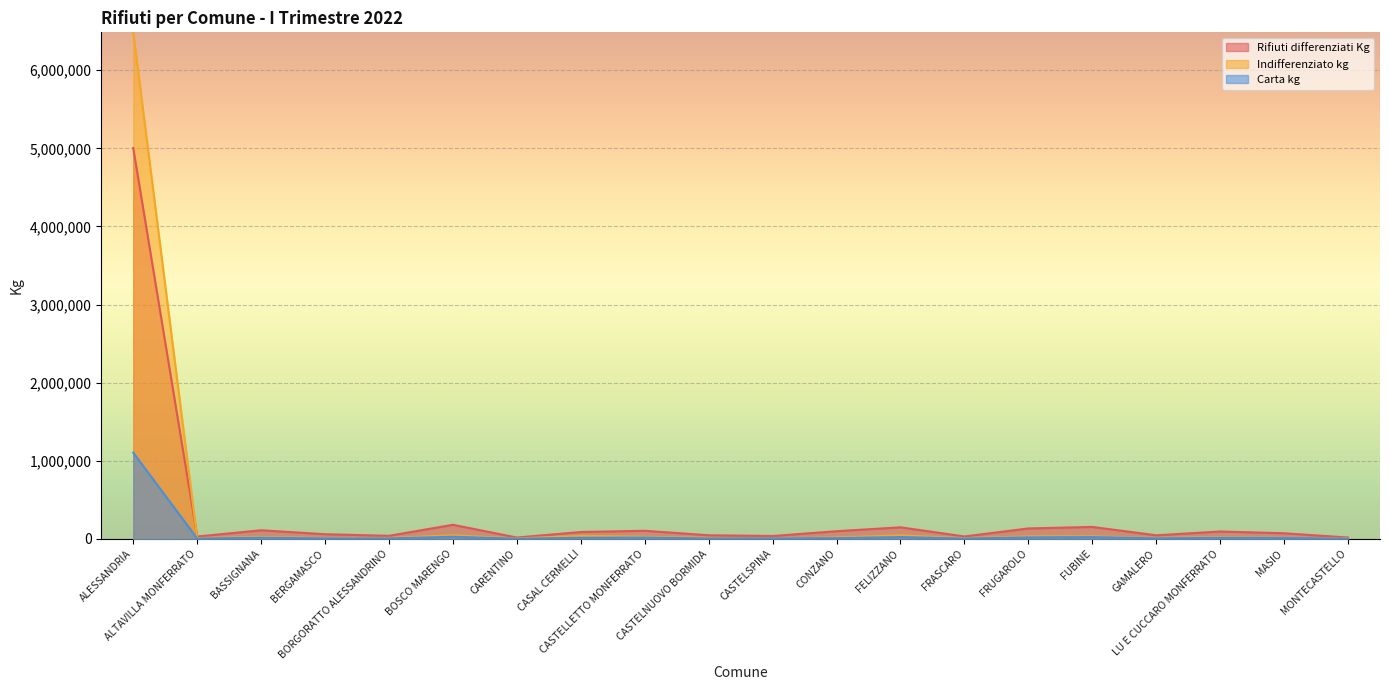

True or false: Indifferenziato kg and Carta kg intersect in this chart.

True